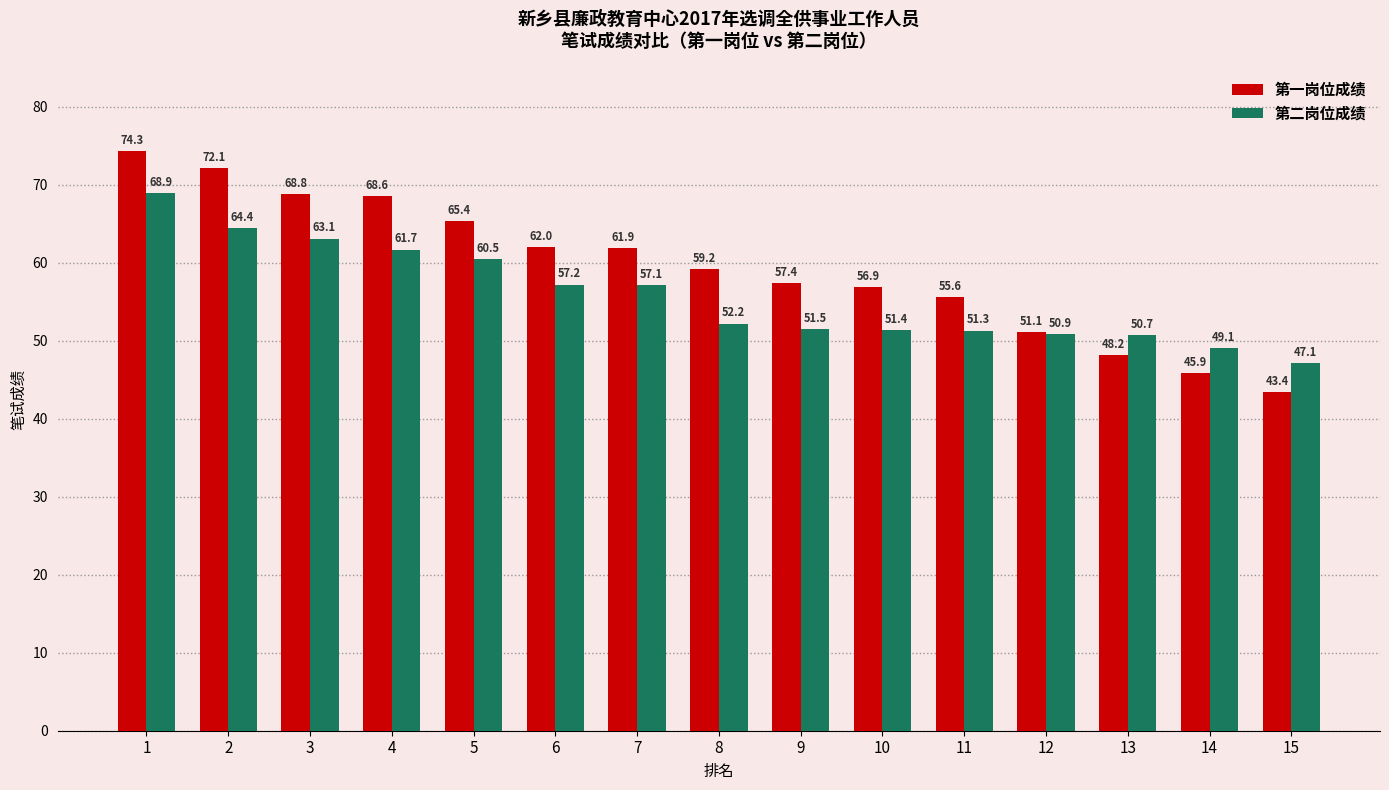

What is the highest value of the 第二岗位成绩 series?

68.9